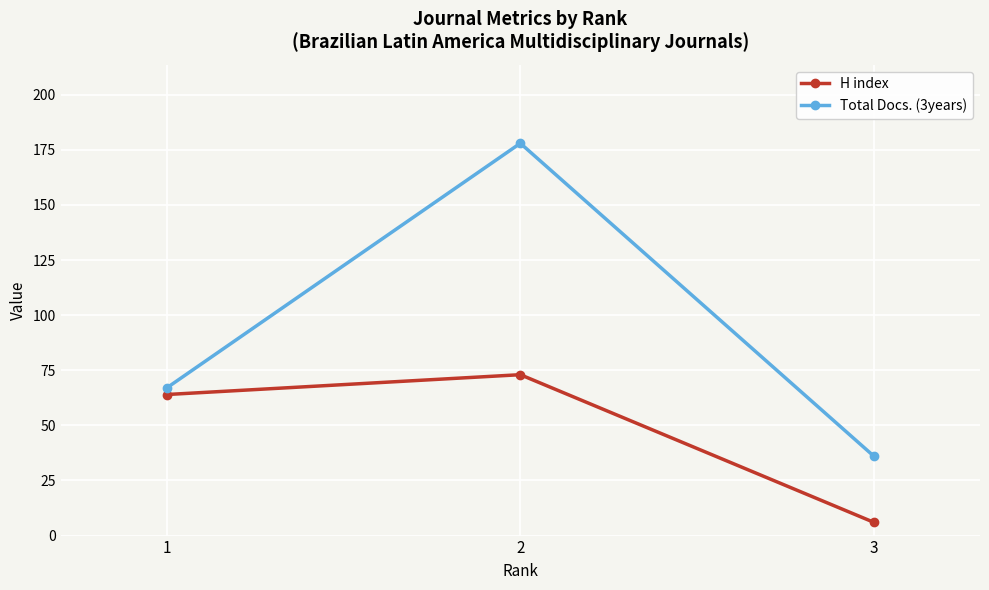

List the series in order of their peak value, lowest first.

H index, Total Docs. (3years)